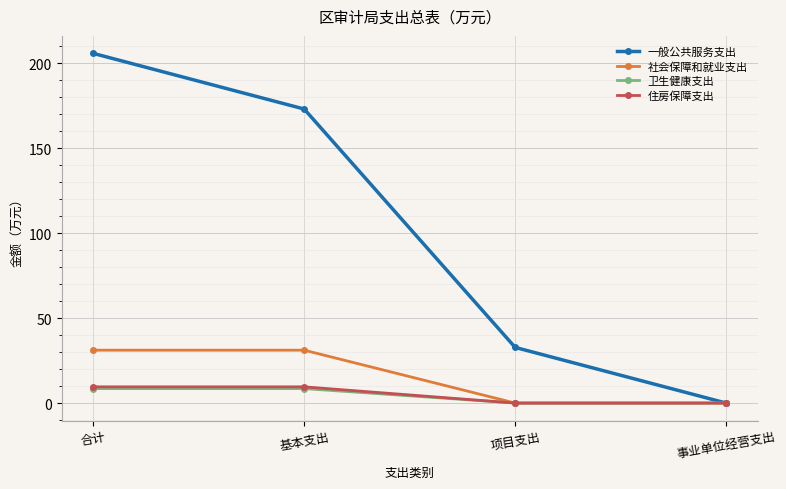

Is it true that 社会保障和就业支出 equals 31.1 at 合计?

True